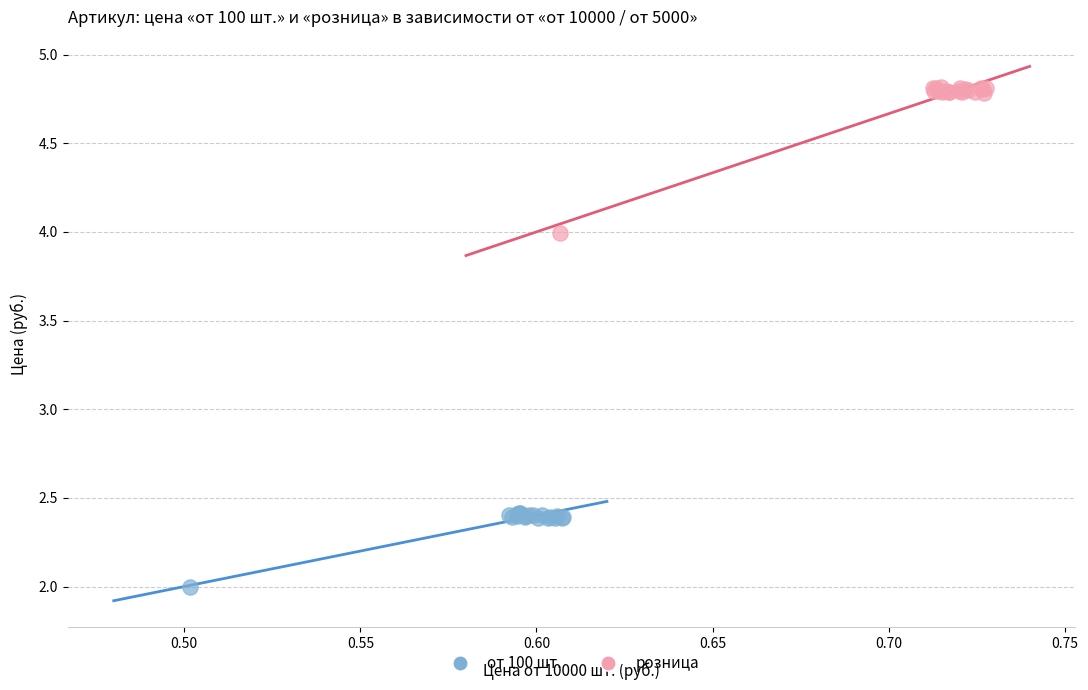

Which series reaches the maximum Y coordinate?

розница